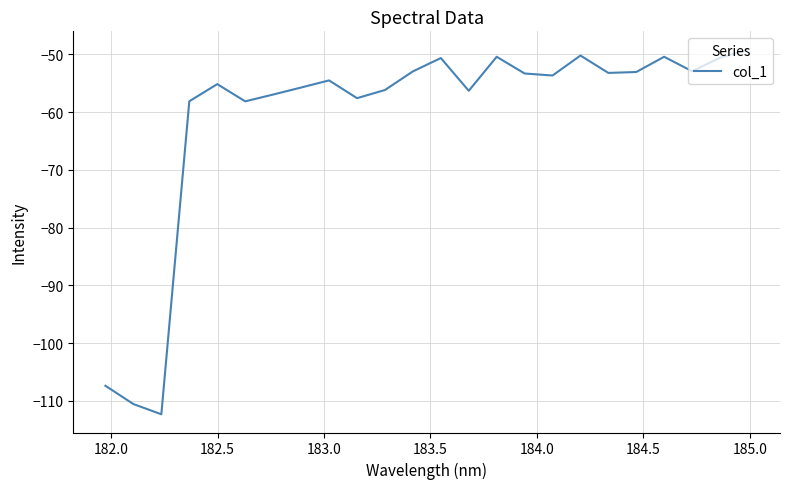

What is the smallest value displayed?

-112.3